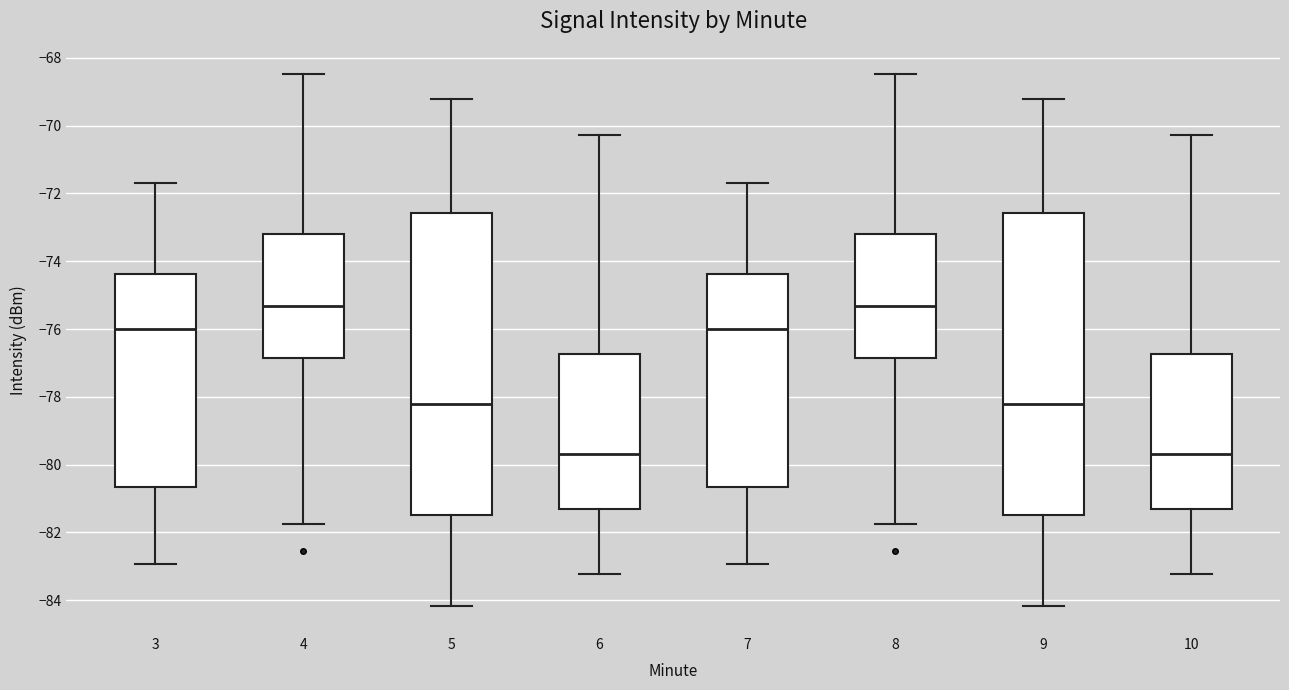

Reading left to right, transcribe this box plot: for each box, give where its median line is, the range the box spans, and where its two whiskers end, as read against the y-axis. The values are not printed on the chart, so give them approximately, as read against the axis.

3: median -76.0, box -80.6 to -74.4, whiskers -83.0 to -71.6
4: median -75.4, box -76.8 to -73.2, whiskers -81.8 to -68.4
5: median -78.2, box -81.4 to -72.6, whiskers -84.2 to -69.2
6: median -79.6, box -81.2 to -76.8, whiskers -83.2 to -70.2
7: median -76.0, box -80.6 to -74.4, whiskers -83.0 to -71.6
8: median -75.4, box -76.8 to -73.2, whiskers -81.8 to -68.4
9: median -78.2, box -81.4 to -72.6, whiskers -84.2 to -69.2
10: median -79.6, box -81.2 to -76.8, whiskers -83.2 to -70.2